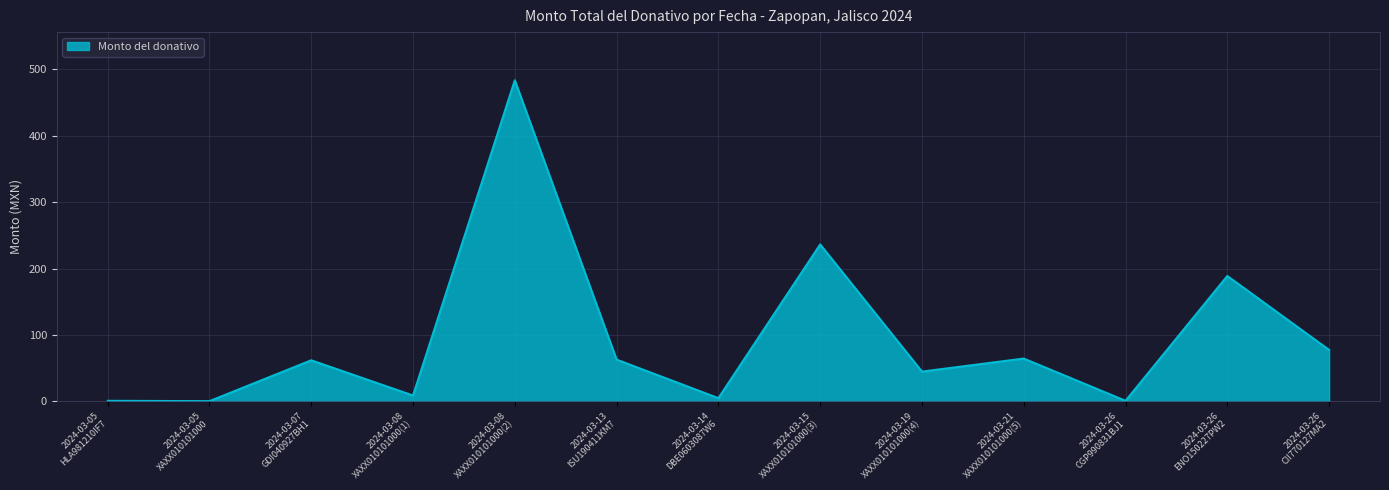

Is it true that the value at 2024-03-07
GDI040927BH1 is 62.0?

True